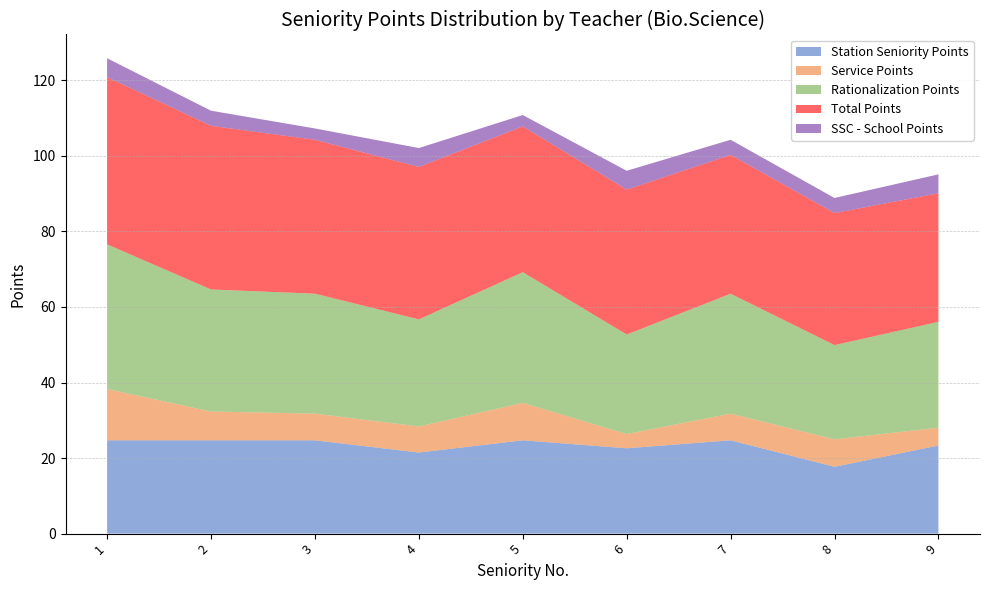

Reading left to right, transcribe all the data shown in this chart.

Station Seniority Points: 24.7	24.7	24.7	21.5	24.7	22.6	24.7	17.7	23.3
Service Points: 13.6	7.6	7.1	6.9	9.9	3.8	7.1	7.3	4.7
Rationalization Points: 38.3	32.3	31.8	28.4	34.6	26.4	31.8	25.0	28.0
Total Points: 44.3	43.3	40.8	40.4	38.6	38.4	36.8	35.0	34.0
SSC - School Points: 5.0	4.0	3.0	5.0	3.0	5.0	4.0	4.0	5.0